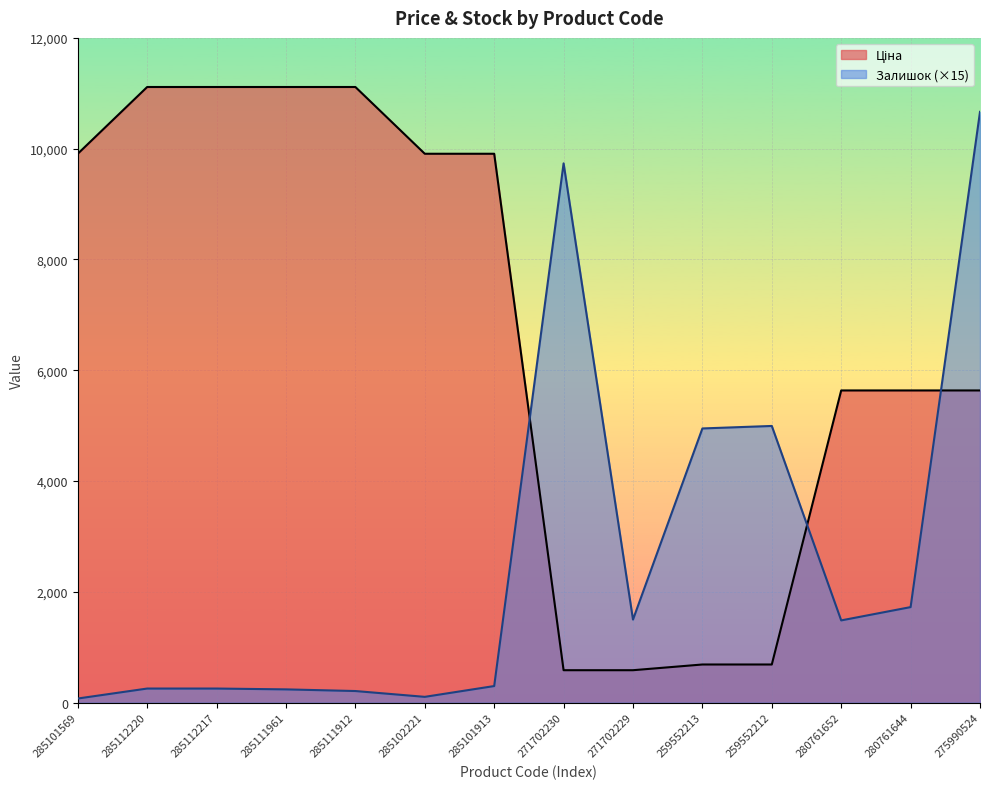

What is the difference between the maximum and minimum values in the Залишок series?

10590.0